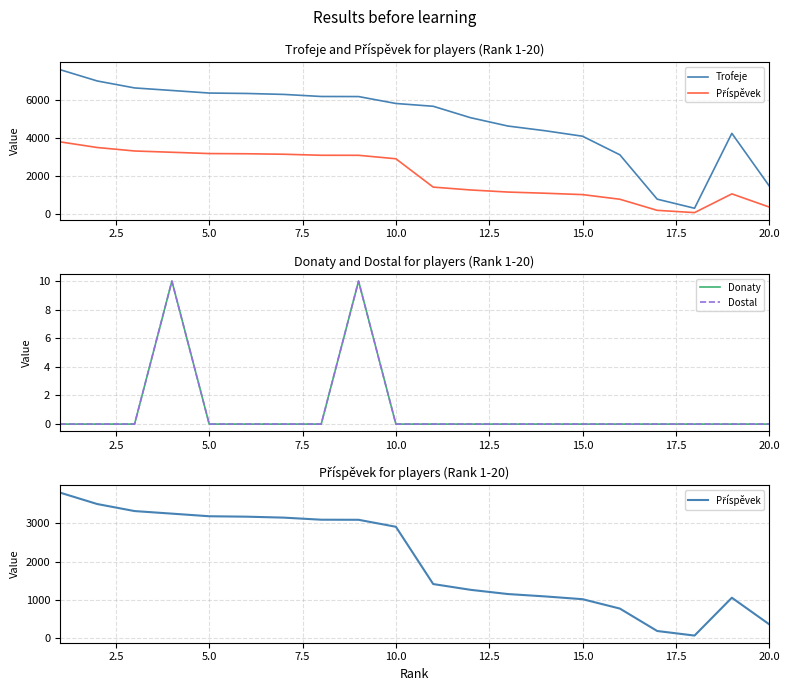

What is the average value of the Příspěvek series?

2045